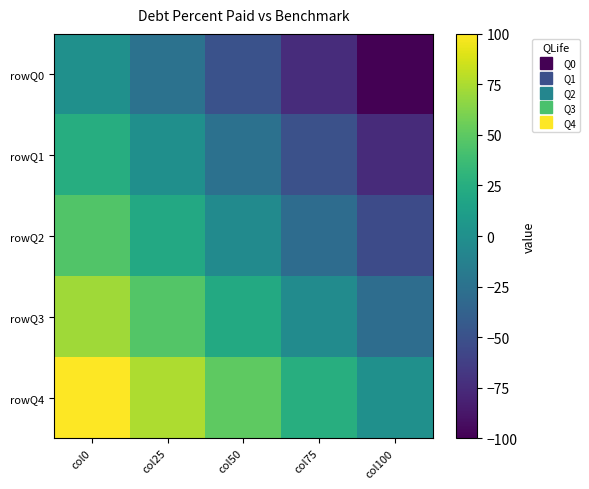

Which series has the largest range (max minus min)?

rowQ0